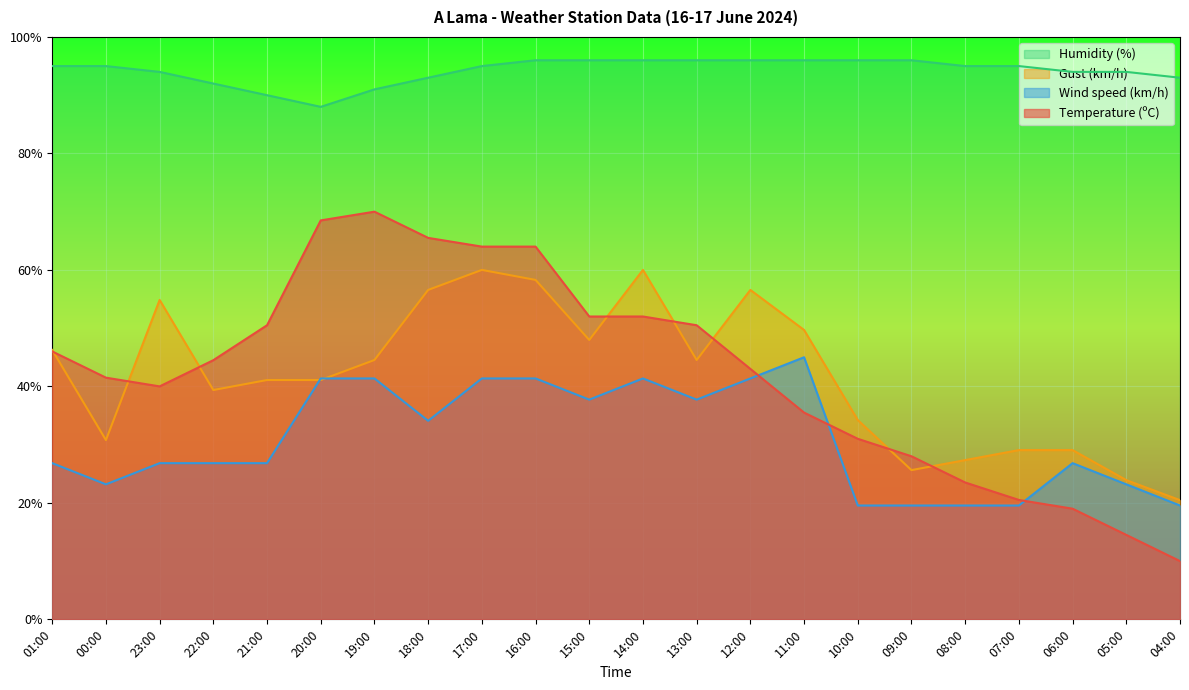

What is the spread (max minus min) of values at 07:00?

75.5